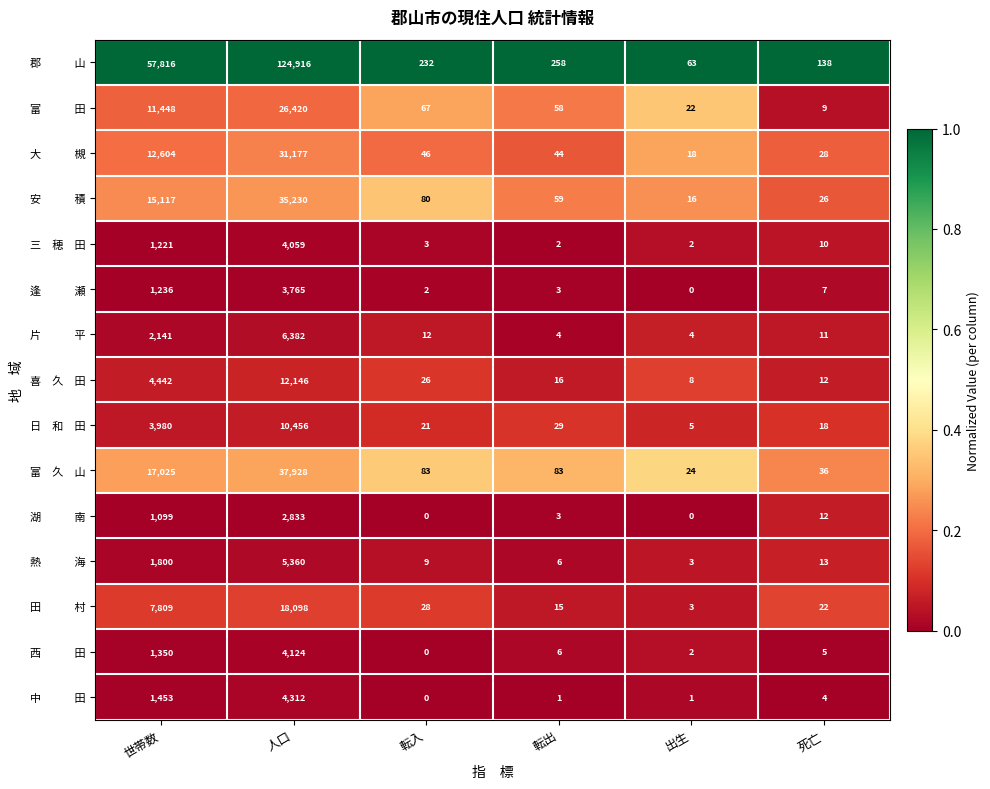

At which category is the sum across all series the highest?

人口